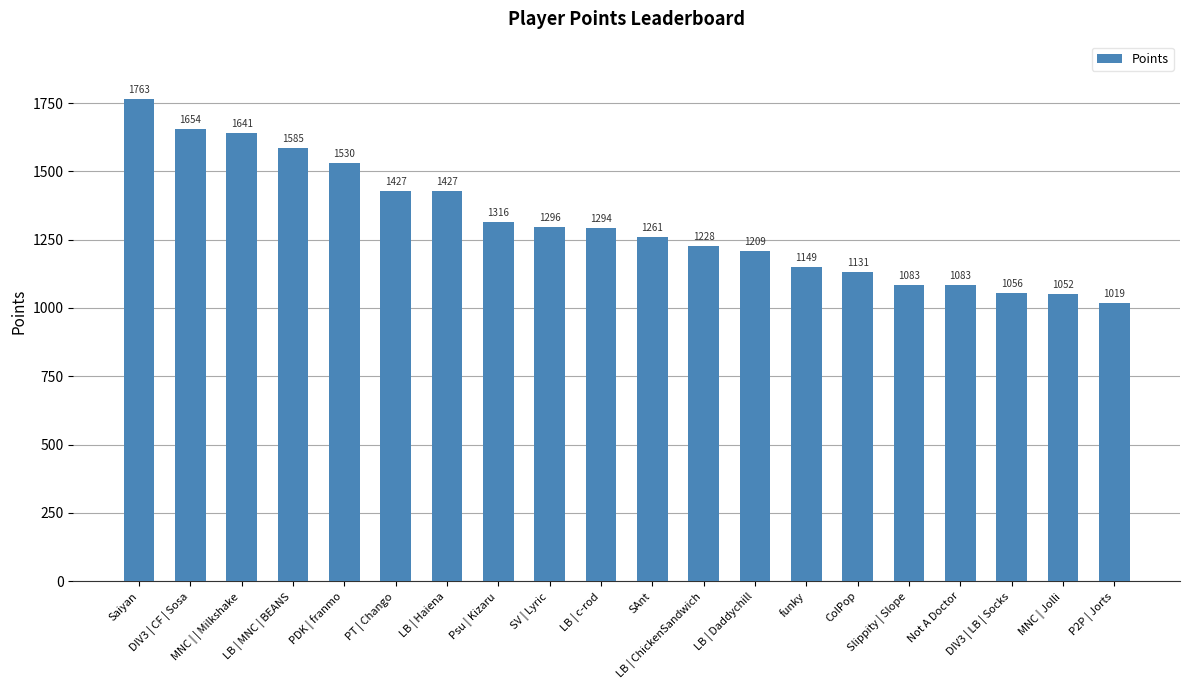

What is the sum of all values?

26204